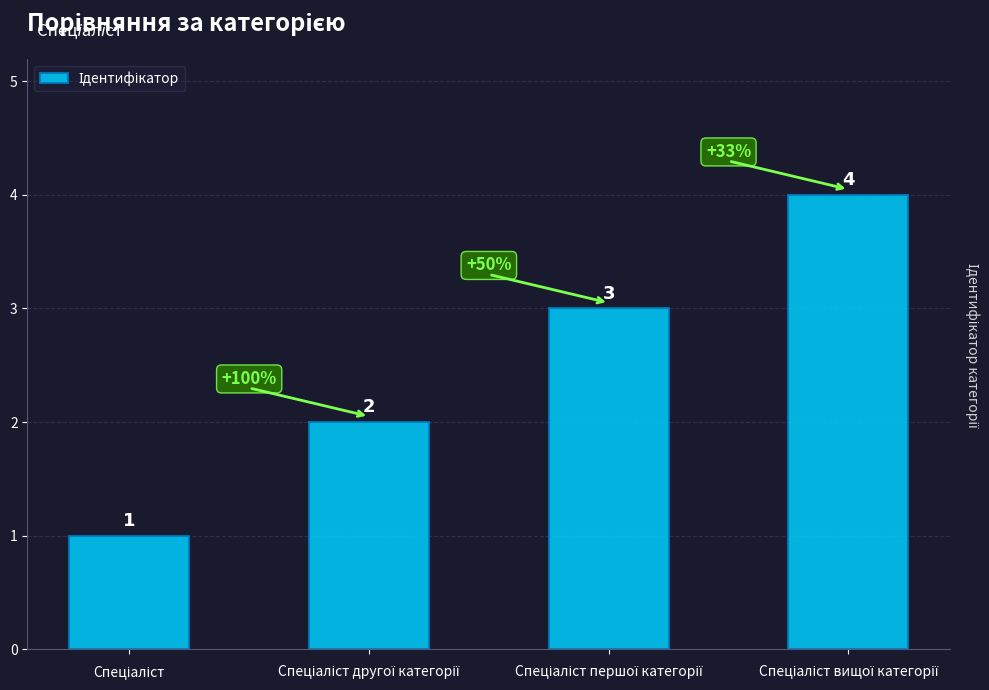

What is the value of the 4th bar from the left?

4